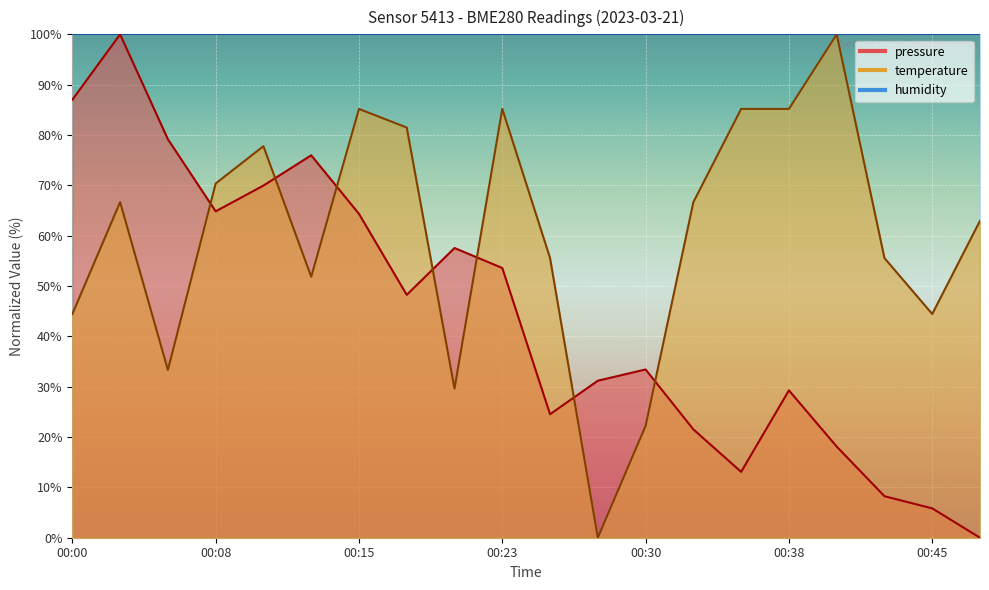

Rank the categories by pressure value from highest to lowest.

00:03, 00:00, 00:05, 00:13, 00:10, 00:08, 00:15, 00:21, 00:23, 00:18, 00:30, 00:28, 00:38, 00:25, 00:33, 00:40, 00:35, 00:43, 00:45, 00:48